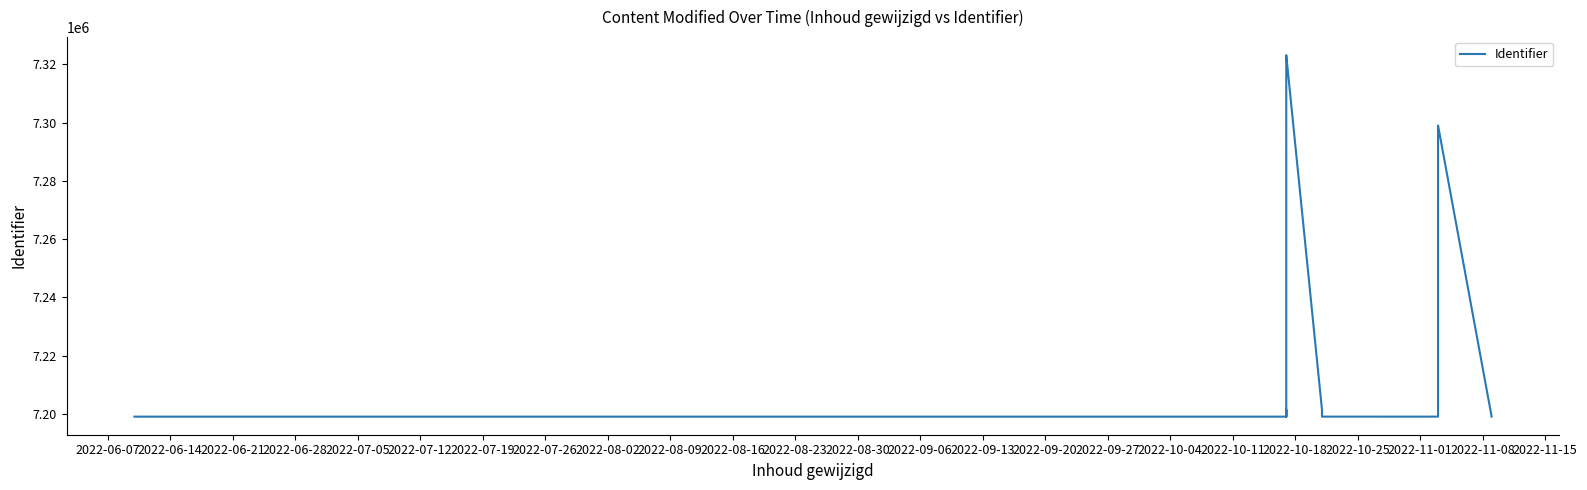

True or false: the data has more than 0 interior local peaks.

True